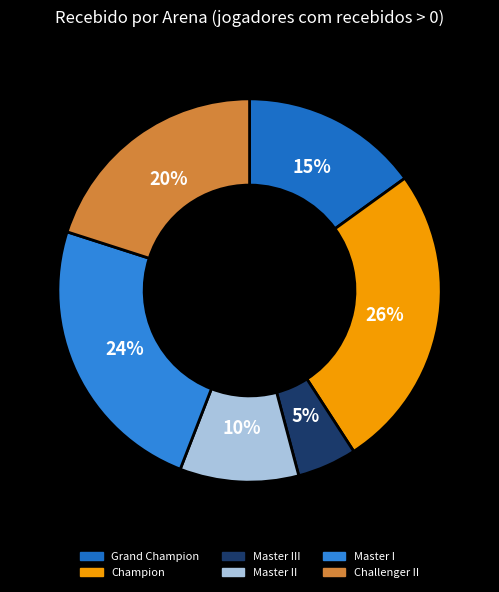

To the nearest percent, what percentage of the pie is Champion?

26%